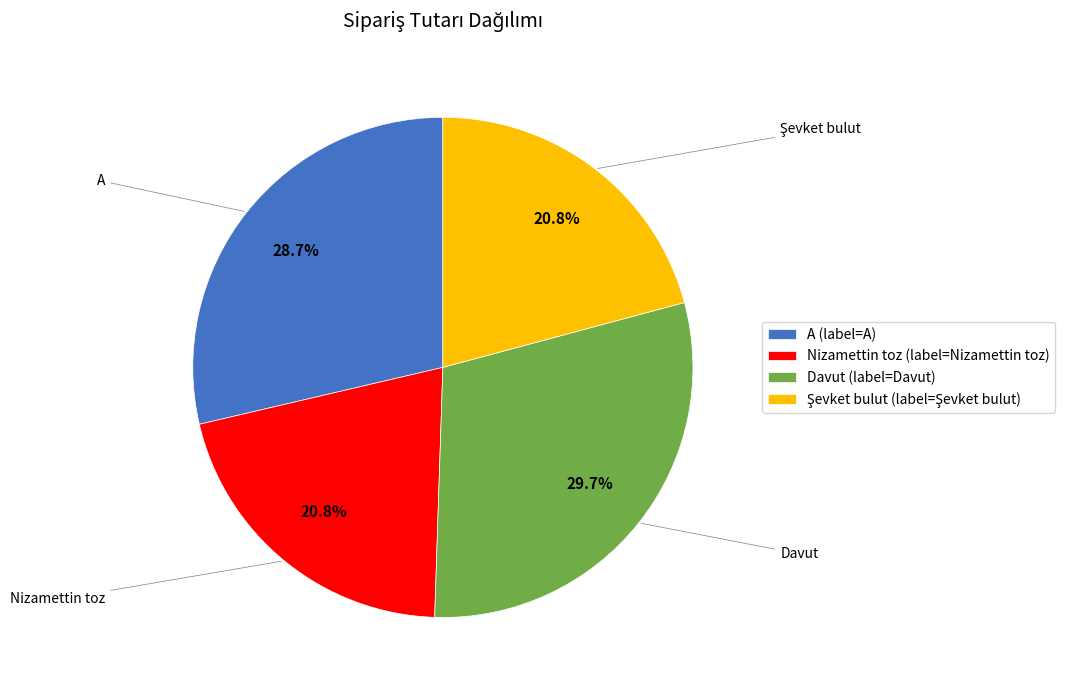

Is there a majority slice in this chart?

No